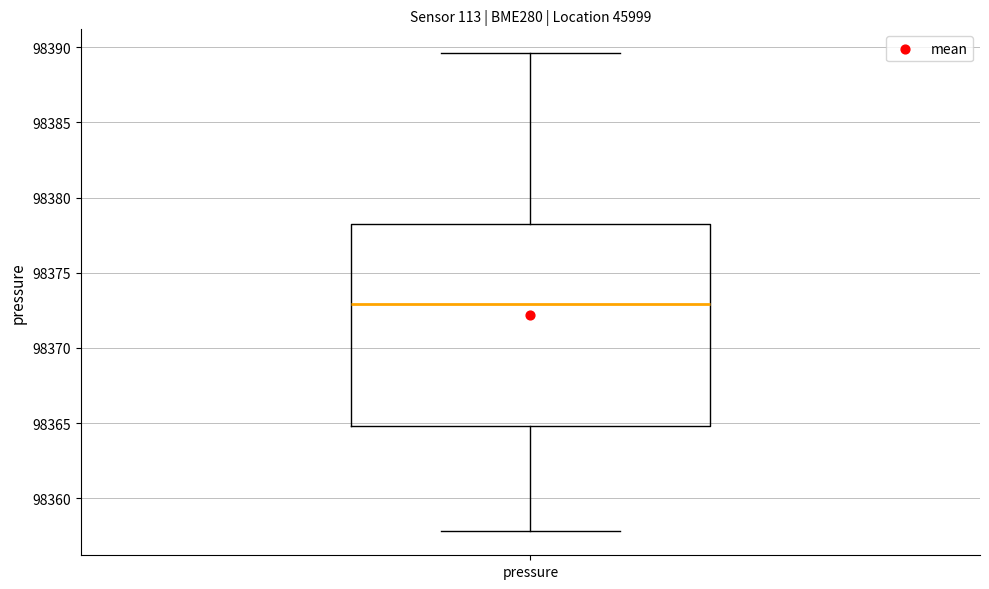

Read this box plot against the y-axis: the position of the median line, the range covered by the box, and the ends of both whiskers. The values are not printed on the chart, so give them approximately, as read against the axis.

median 98373.0, box 98365.0 to 98378.0, whiskers 98358.0 to 98389.5